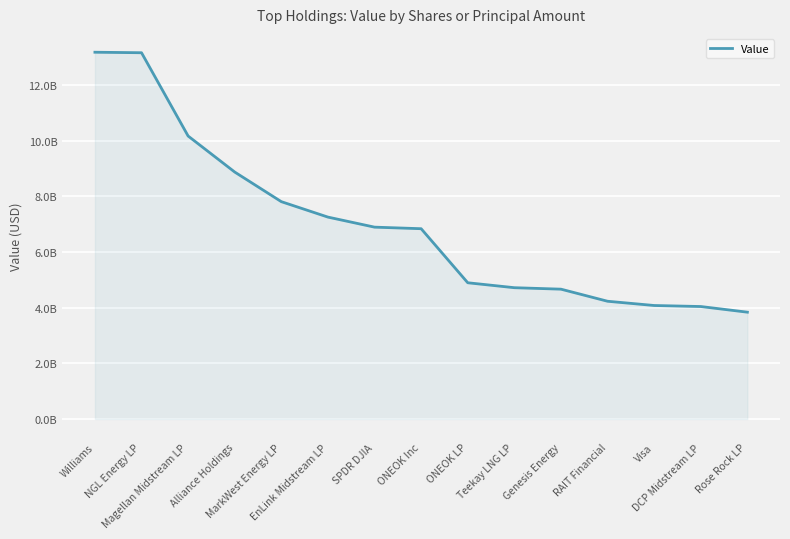

What is the value of the 11th point from the left?

4665224000